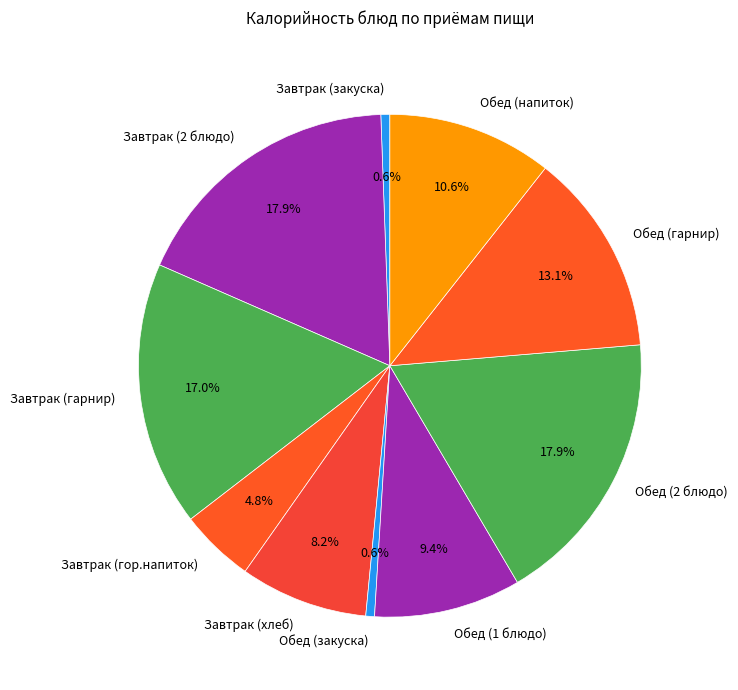

To the nearest percent, what portion does Обед (гарнир) represent?

13%